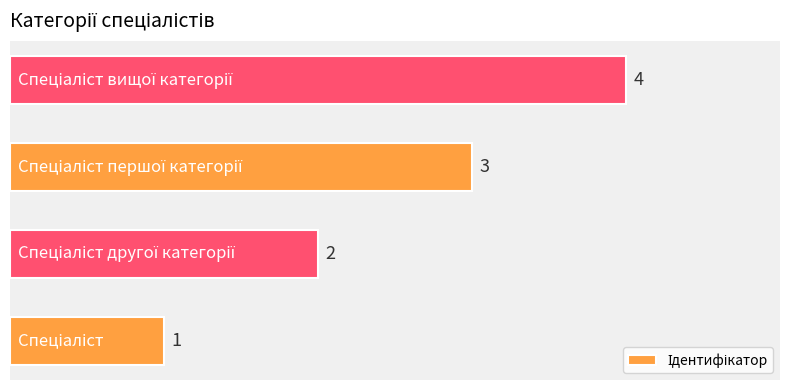

What is the sum of all values?

10